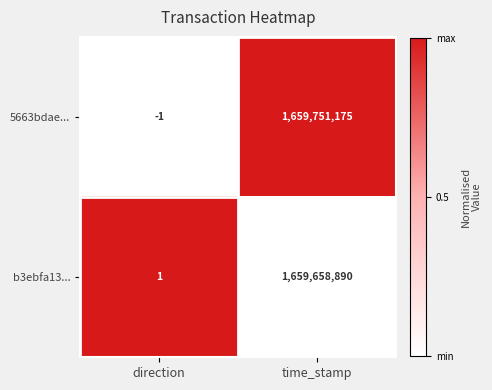

Which series changed the most between direction and time_stamp?

5663bdae...